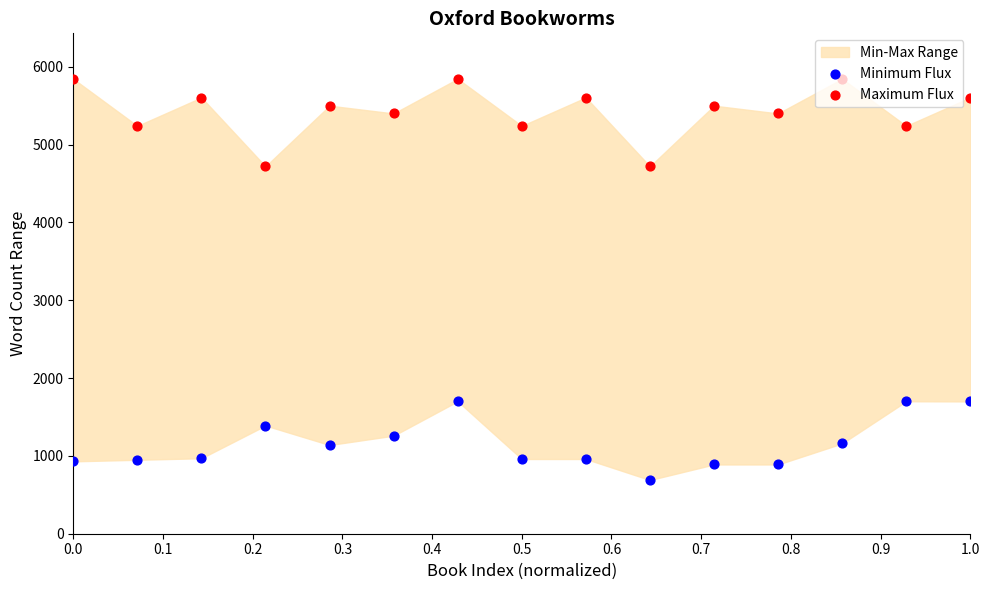

Is the value of Maximum Flux at 0.1 greater than the value of Minimum Flux at 0.4?

Yes